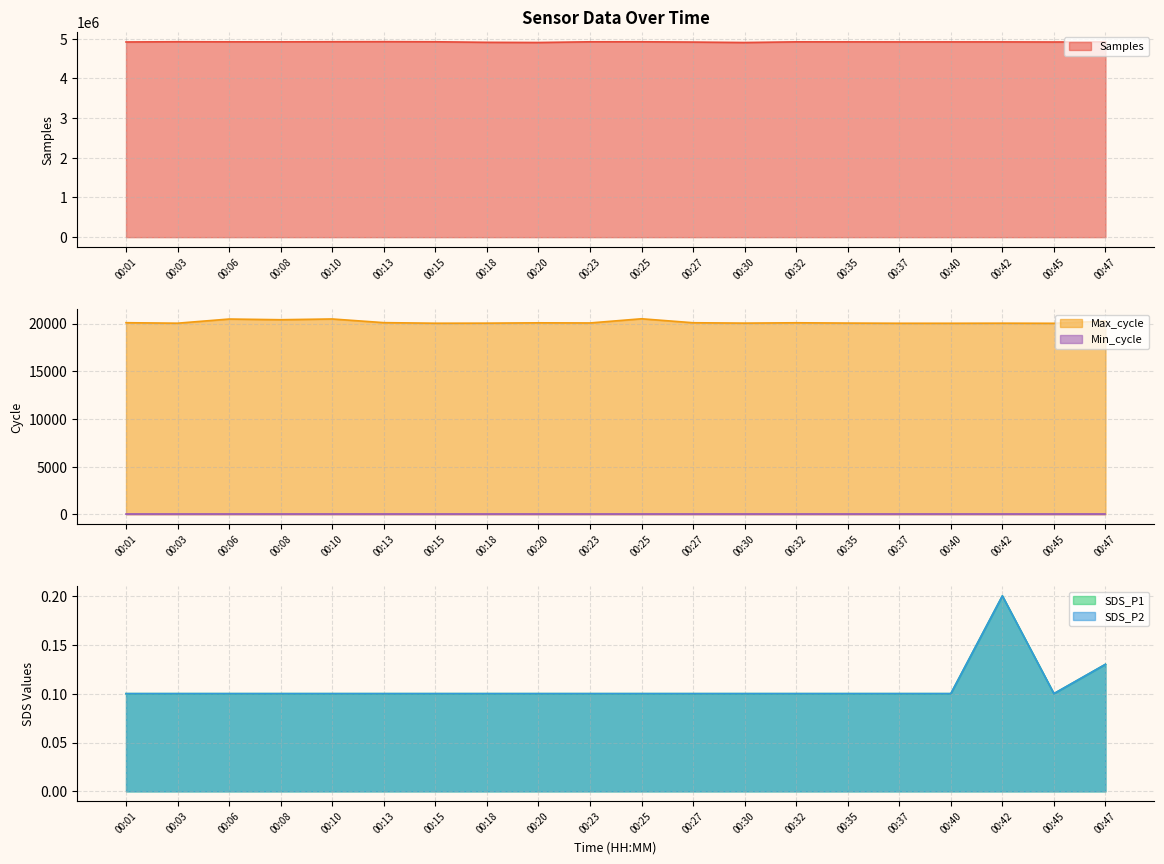

The value of Samples at 00:18 is 4906461. True or false?

True